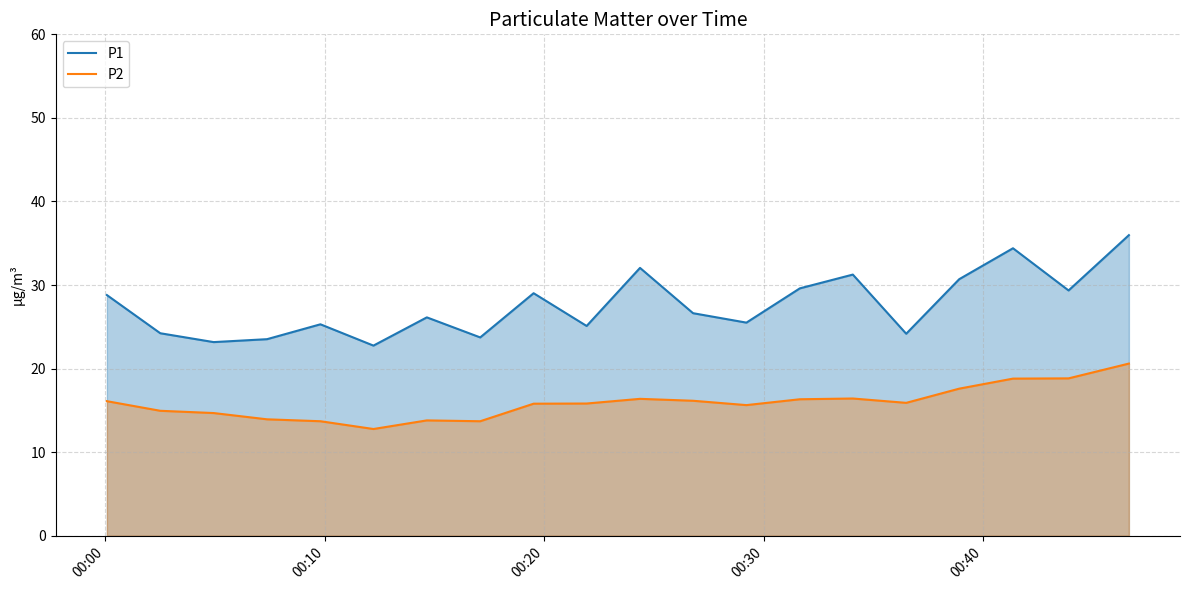

Which series has the largest total across all categories?

P1